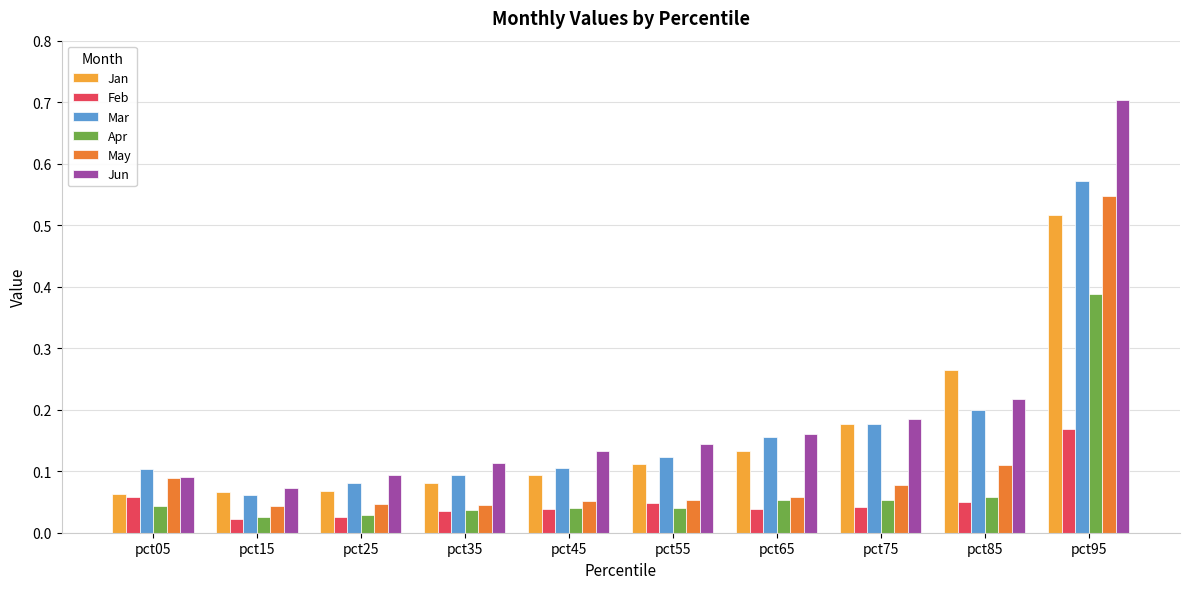

What is the total value across all series at pct75?

0.7